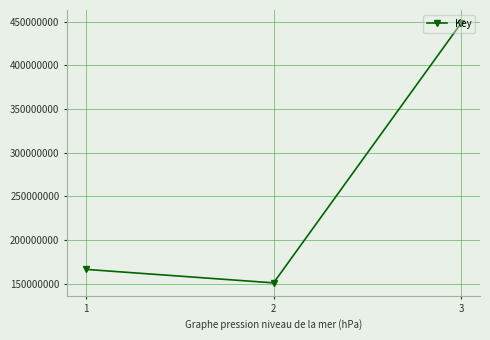

The chart shows a value of 150791524 at 2. True or false?

True